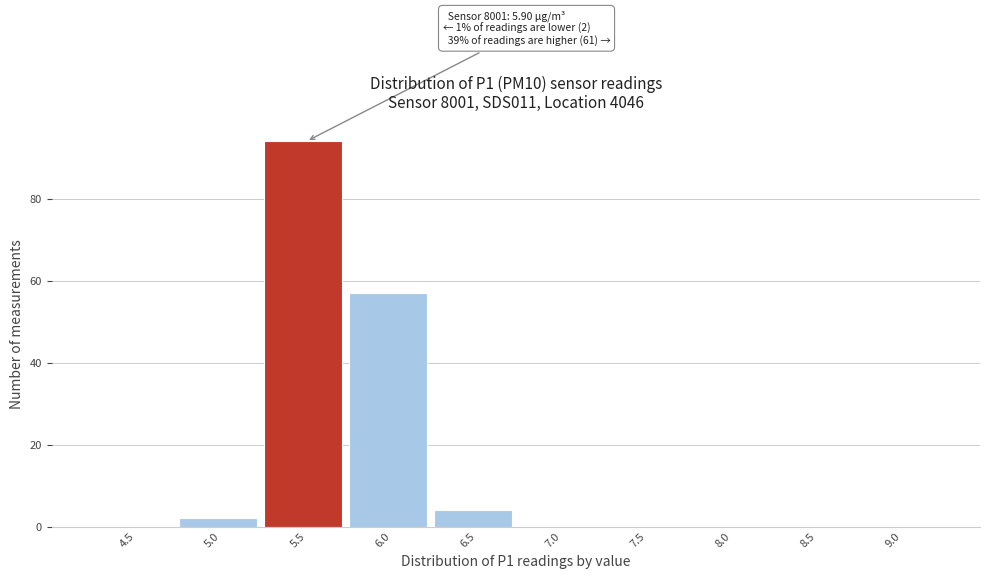

Reading left to right, list all the values displayed in this chart.

4.5=0	5.0=2	5.5=94	6.0=57	6.5=4	7.0=0	7.5=0	8.0=0	8.5=0	9.0=0